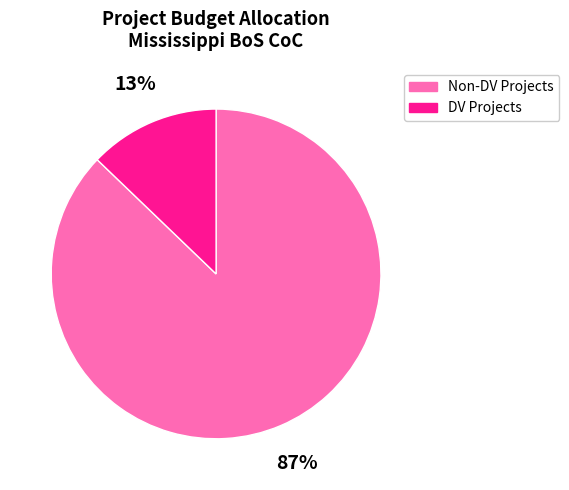

To the nearest percent, what percentage of the pie is DV Projects?

13%